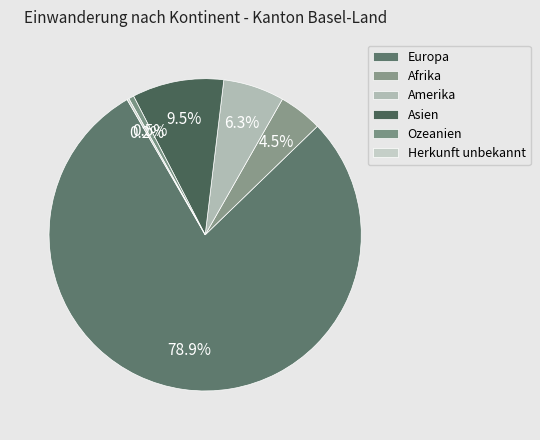

How many slices are in this pie chart?

6